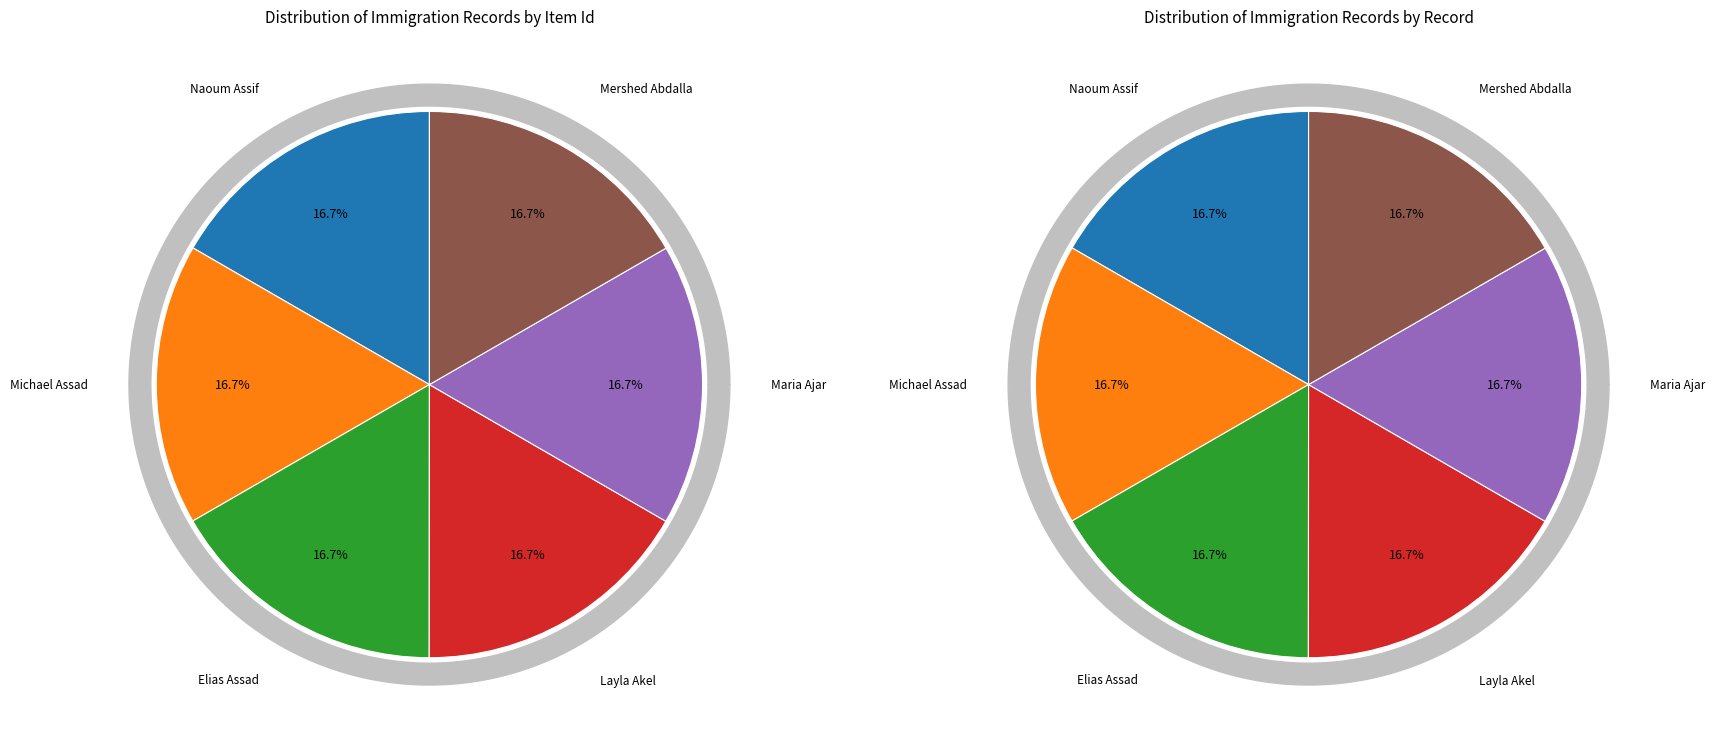

The Elias Assad slice represents 17% of the pie. True or false?

True